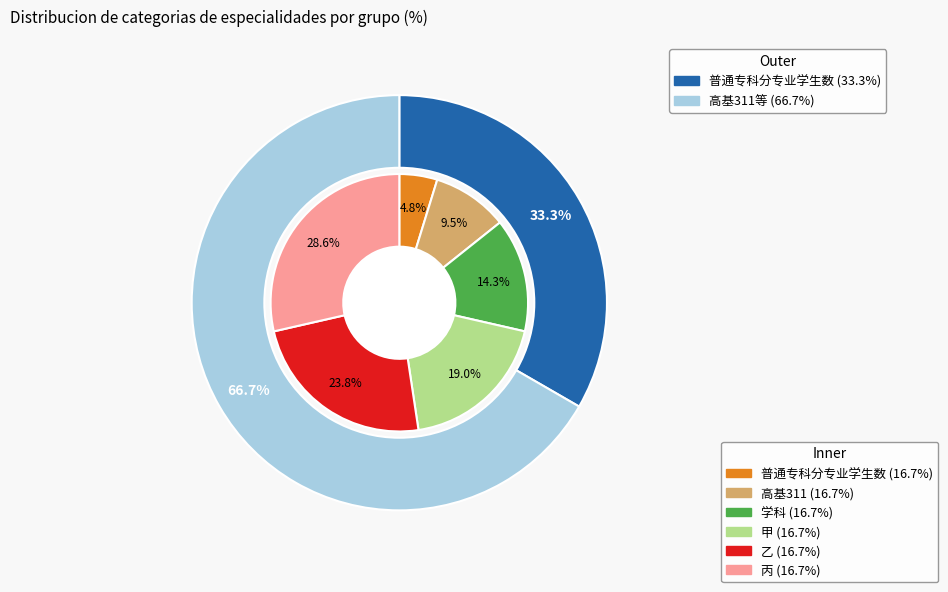

What percentage is the 甲 slice, to the nearest percent?

19%